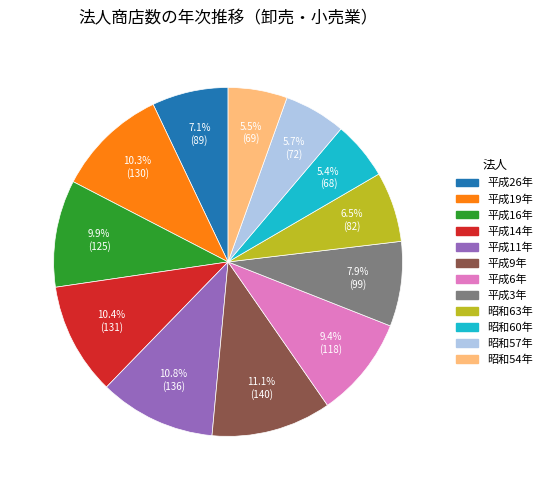

To the nearest percent, what is the combined percentage of 平成11年 and 平成14年?

21%